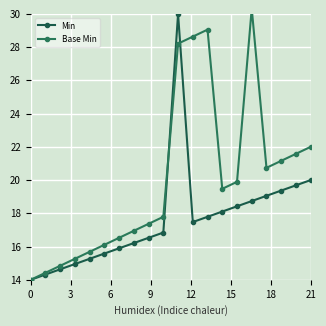

What is the lowest value of the Min series?

14.0